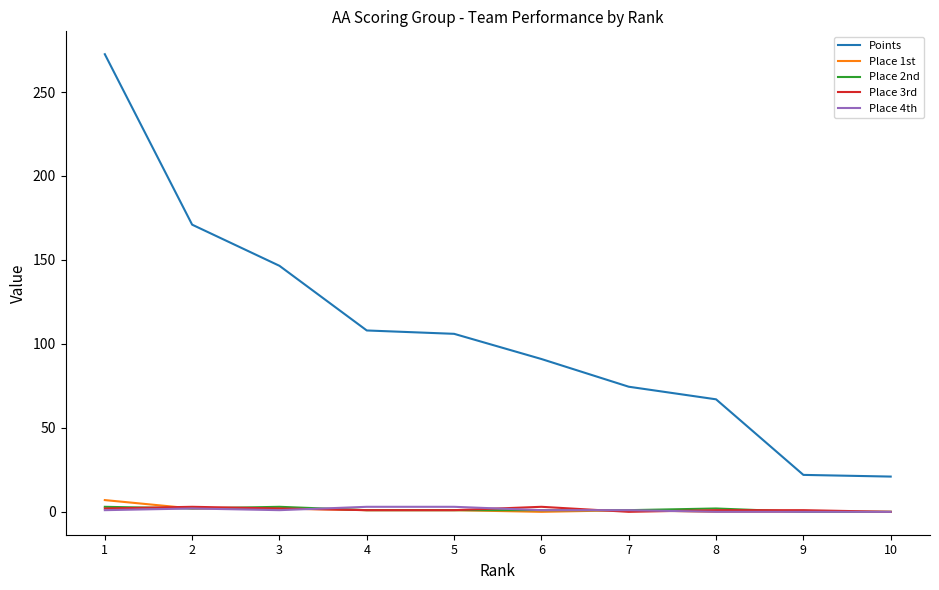

What is the highest value of the Place 3rd series?

3.0